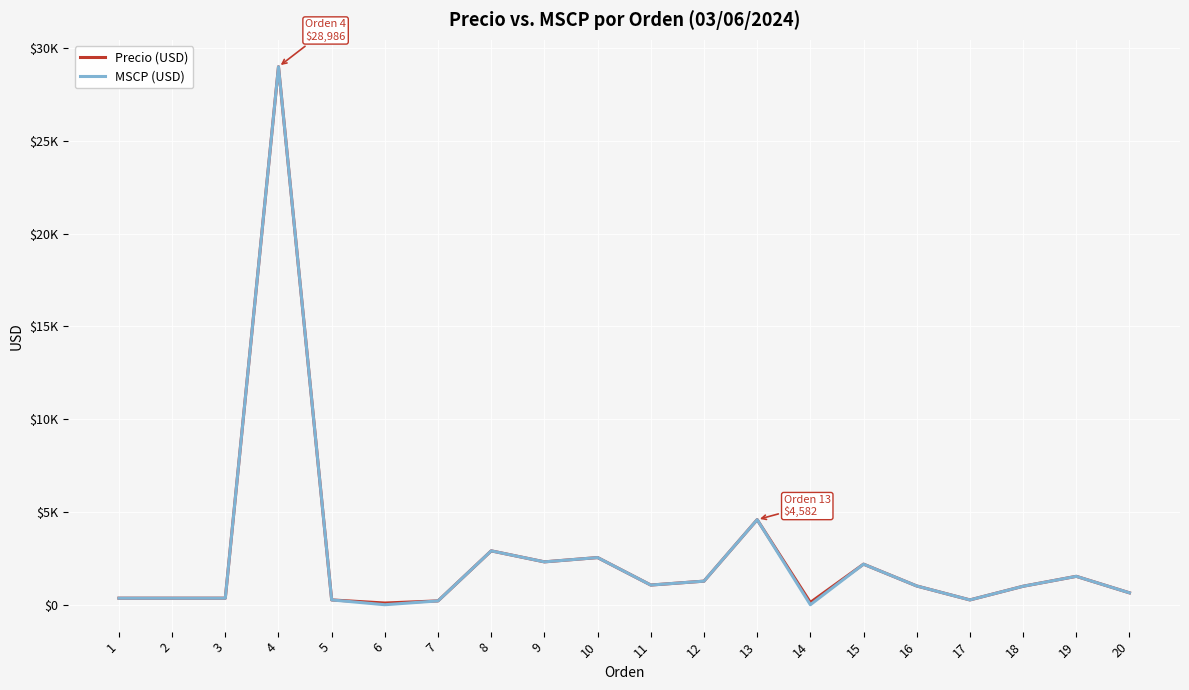

What are all the series names shown in the legend?

Precio (USD), MSCP (USD)